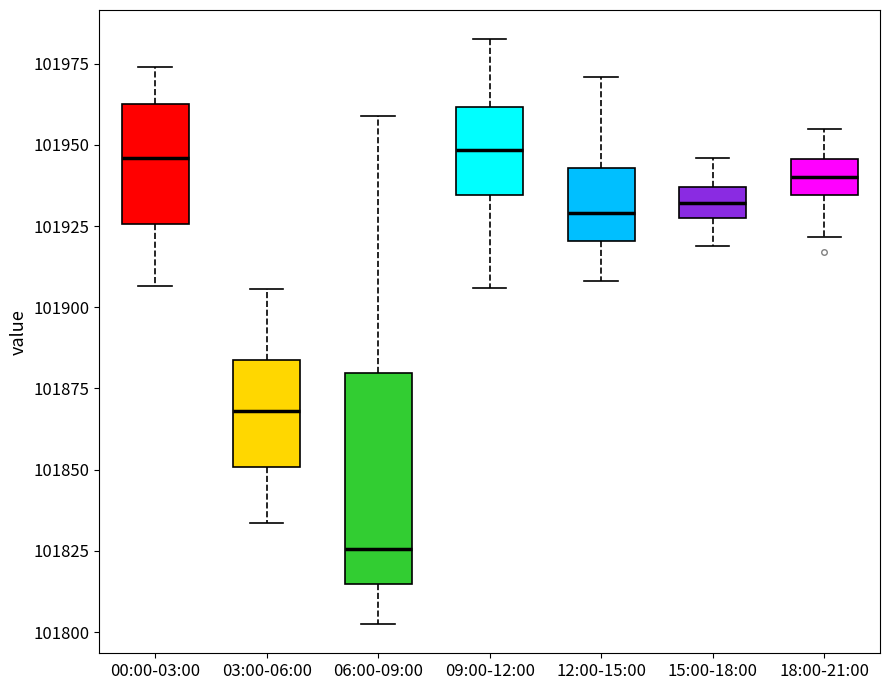

Comparing the boxes themselves (not the whiskers), which one is the tallest?

06:00-09:00